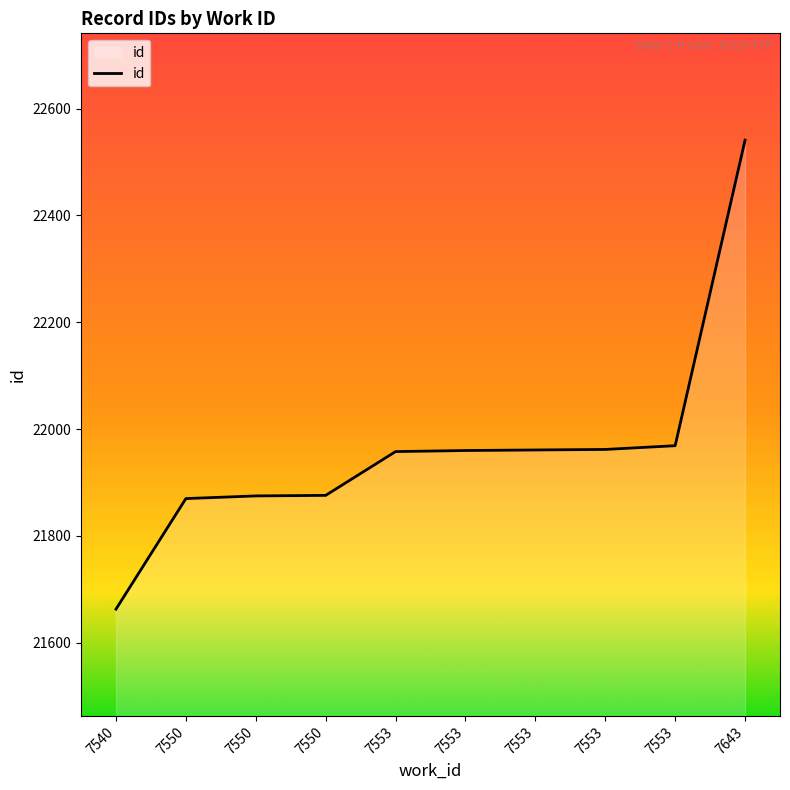

At which category does the chart reach its peak across all series?

7643